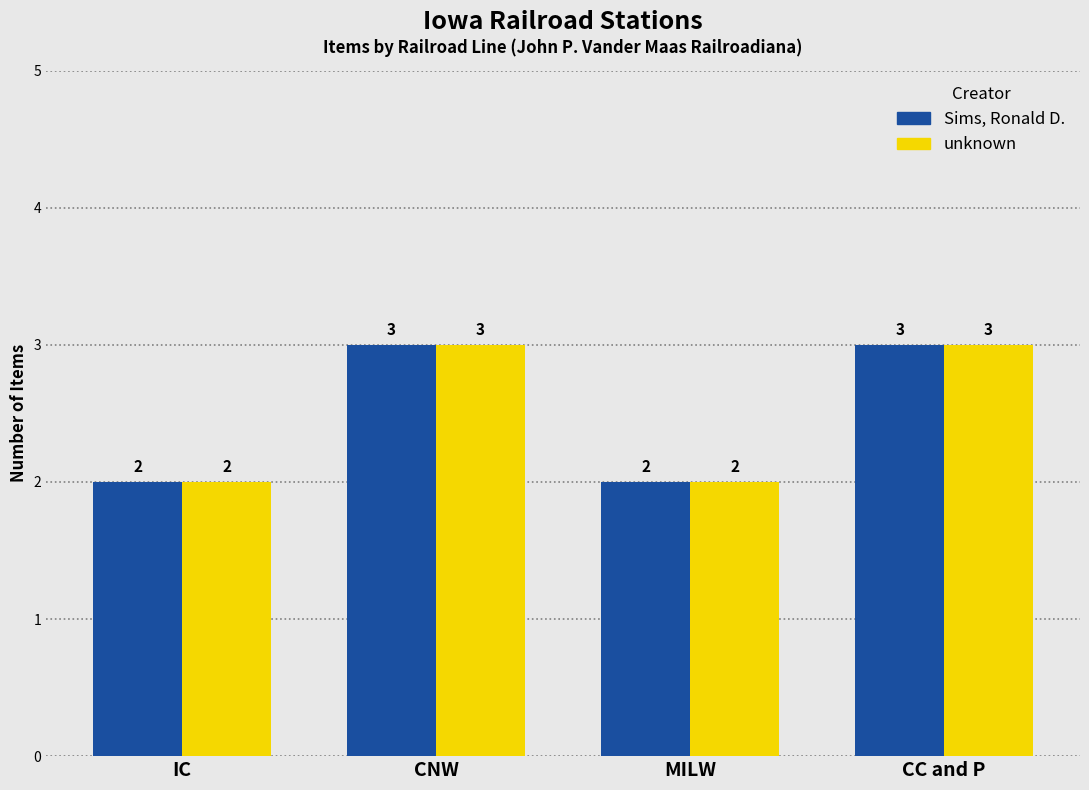

What is the minimum value shown in the chart?

2